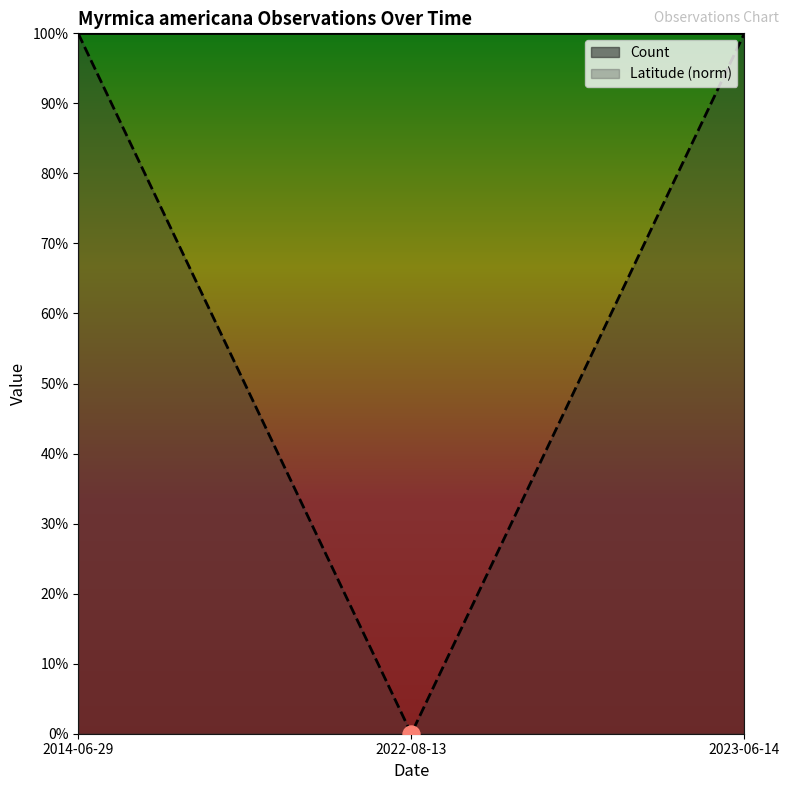

Between 2022-08-13 and 2014-06-29, which is larger?

2014-06-29